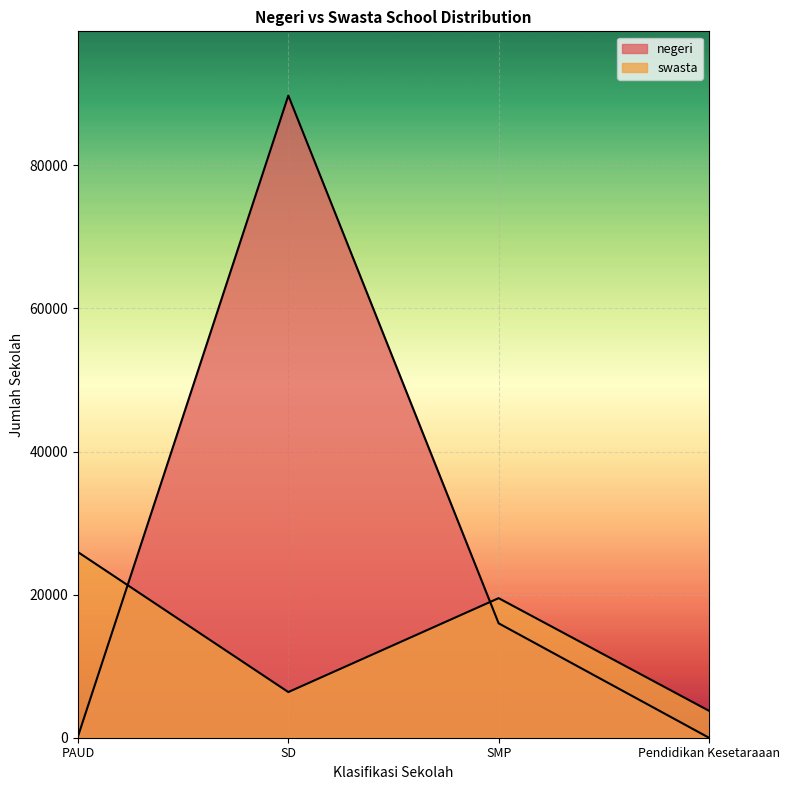

True or false: negeri has more than 0 interior local peaks.

True